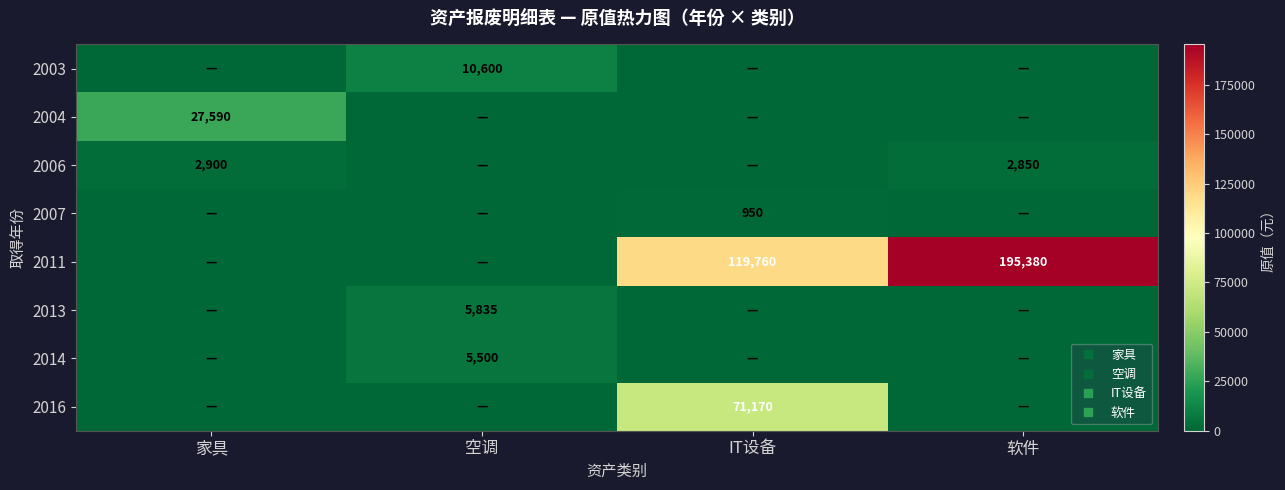

Rank the categories by 2006 value from highest to lowest.

家具, 软件, 空调, IT设备